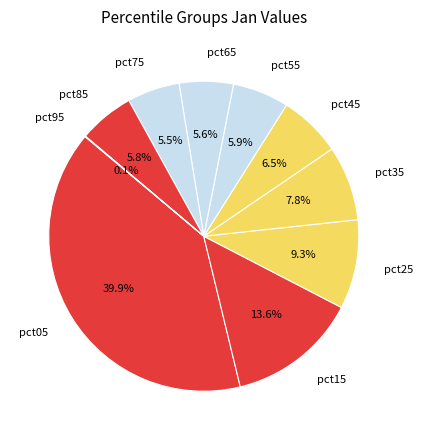

Do pct15 and pct85 together represent more than half of the pie?

No